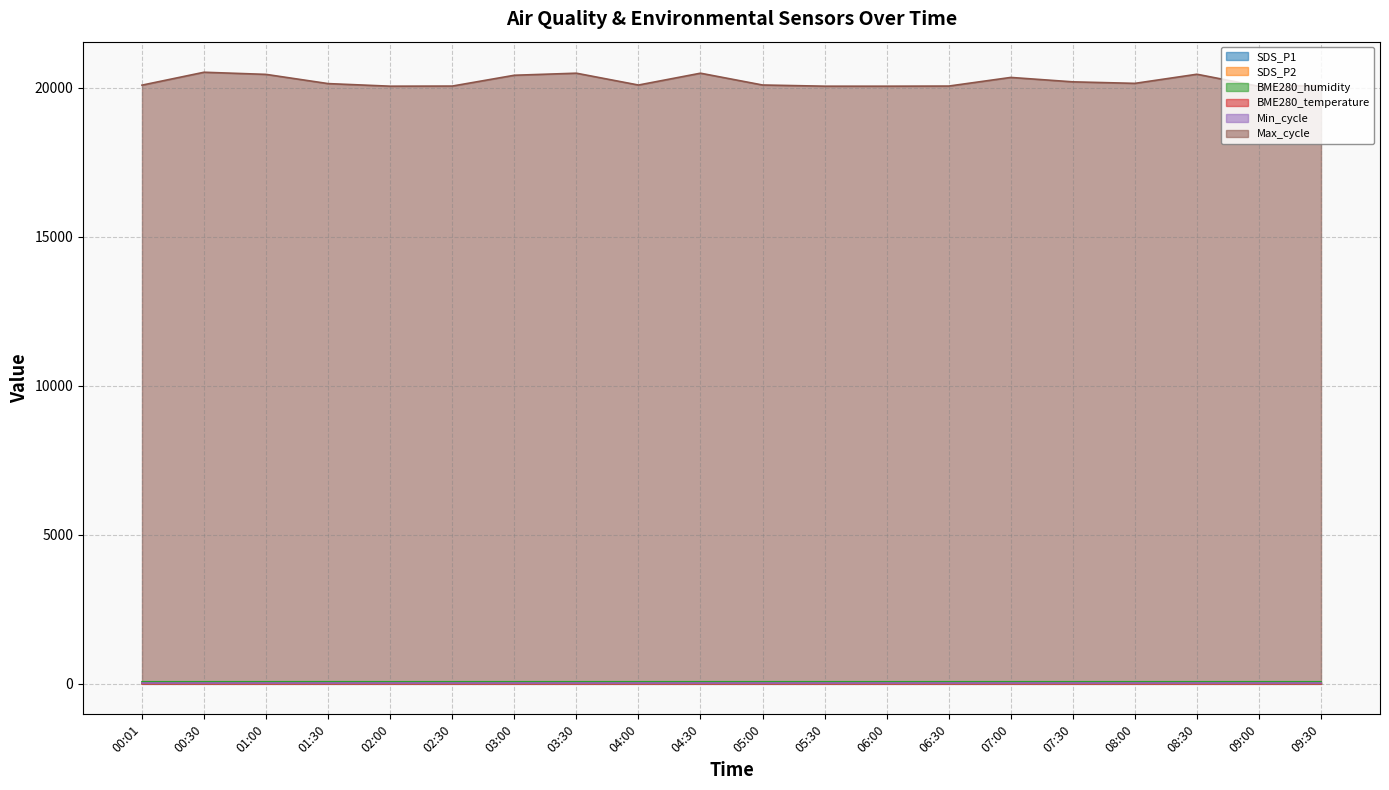

Which series has the largest total across all categories?

Max_cycle